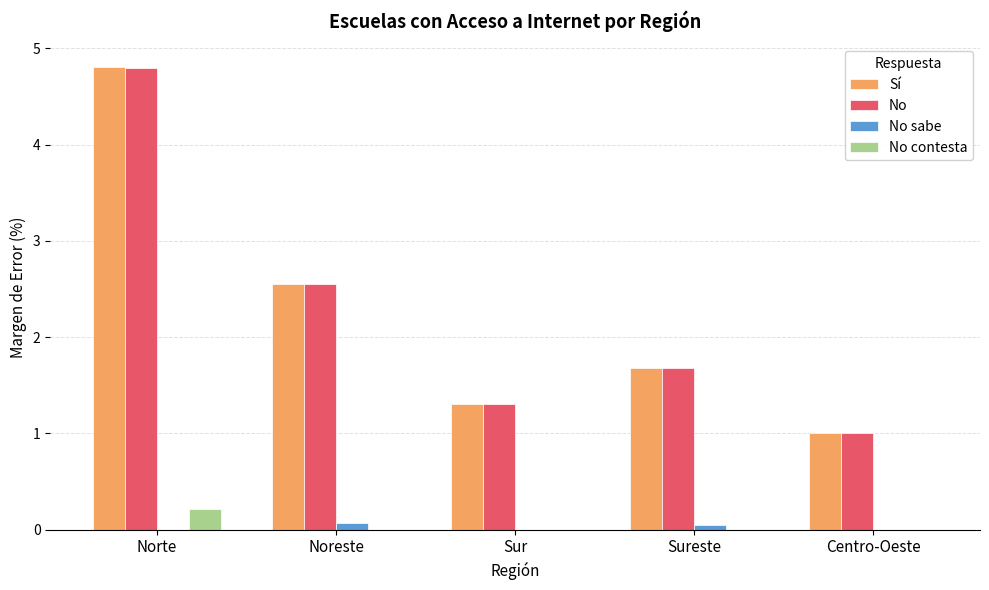

What are all the series names shown in the legend?

Sí, No, No sabe, No contesta